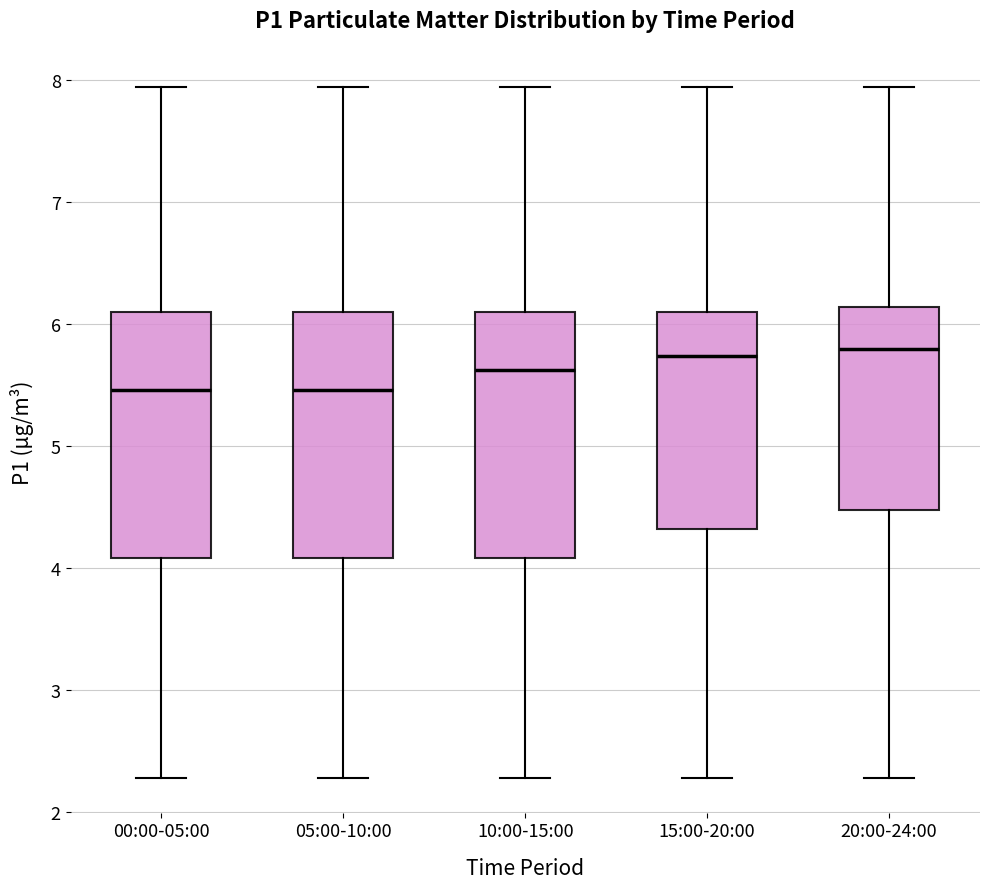

Reading left to right, transcribe this box plot: for each box, give where its median line is, the range the box spans, and where its two whiskers end, as read against the y-axis. The values are not printed on the chart, so give them approximately, as read against the axis.

00:00-05:00: median 5.5, box 4.1 to 6.1, whiskers 2.3 to 8.0
05:00-10:00: median 5.5, box 4.1 to 6.1, whiskers 2.3 to 8.0
10:00-15:00: median 5.6, box 4.1 to 6.1, whiskers 2.3 to 8.0
15:00-20:00: median 5.7, box 4.3 to 6.1, whiskers 2.3 to 8.0
20:00-24:00: median 5.8, box 4.5 to 6.1, whiskers 2.3 to 8.0